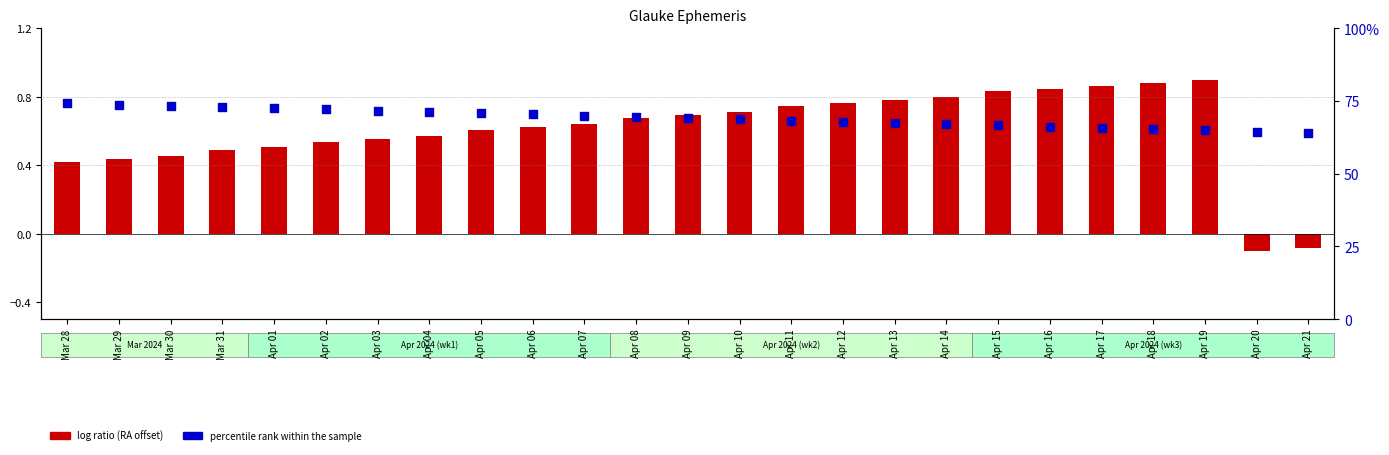

What are all the series names shown in the legend?

log ratio (RA offset), percentile rank within the sample